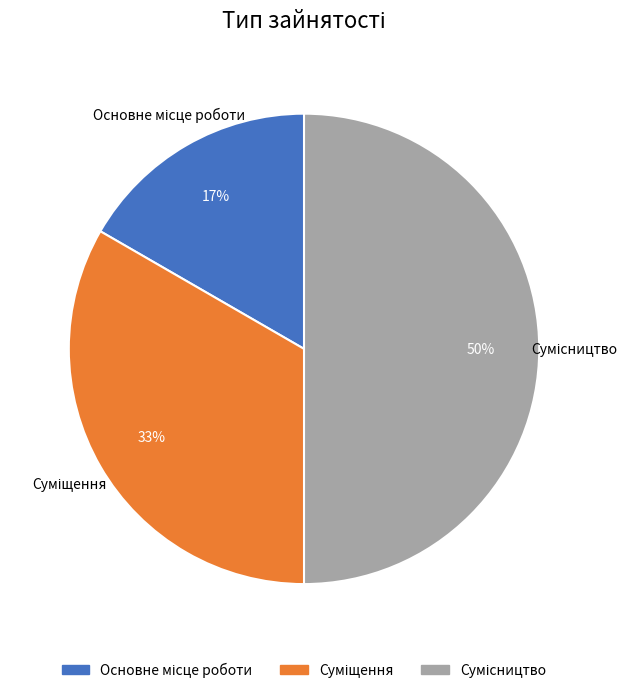

To the nearest percent, what is the average slice percentage?

33%